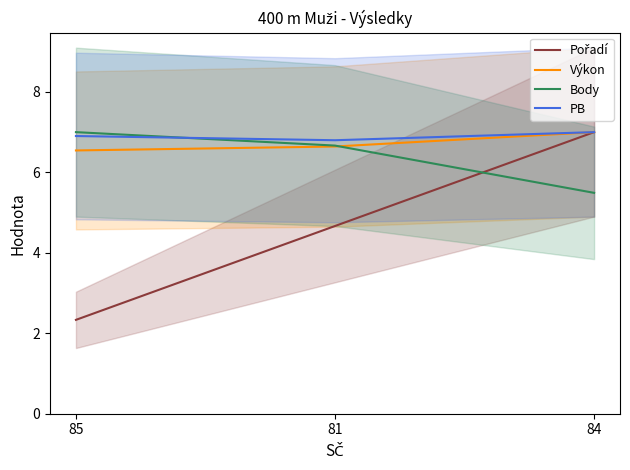

Count the number of data series in this chart.

4